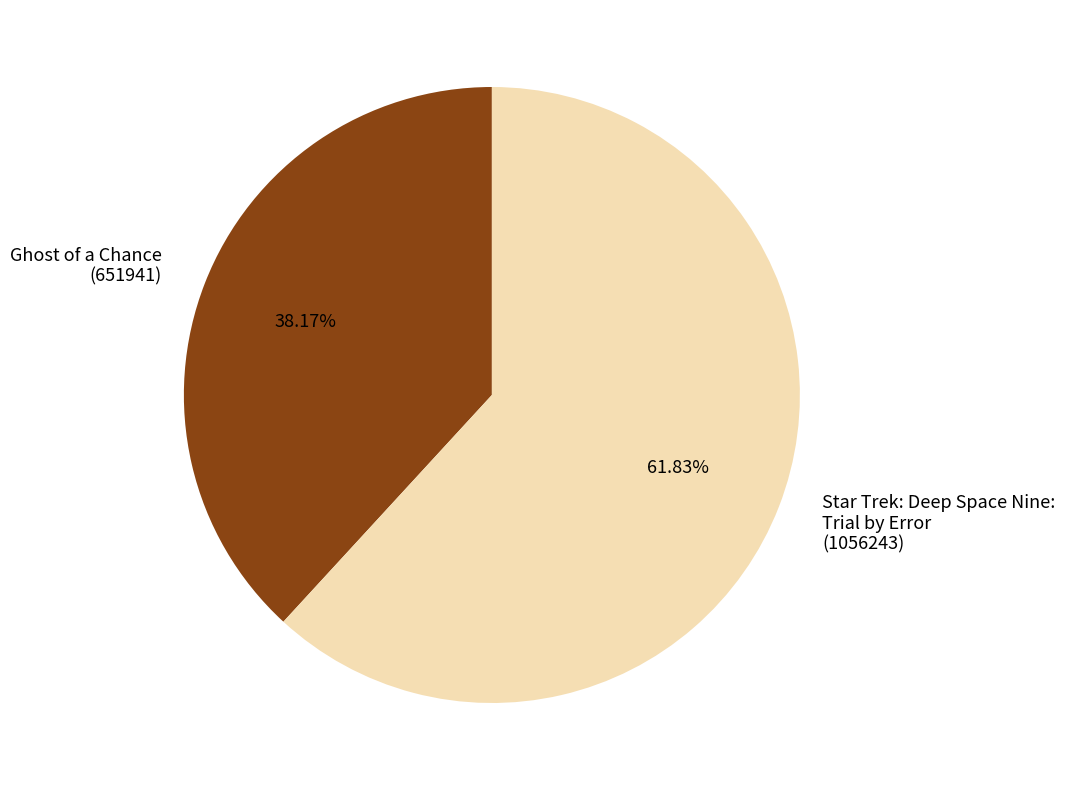

How many segments does this pie chart have?

2